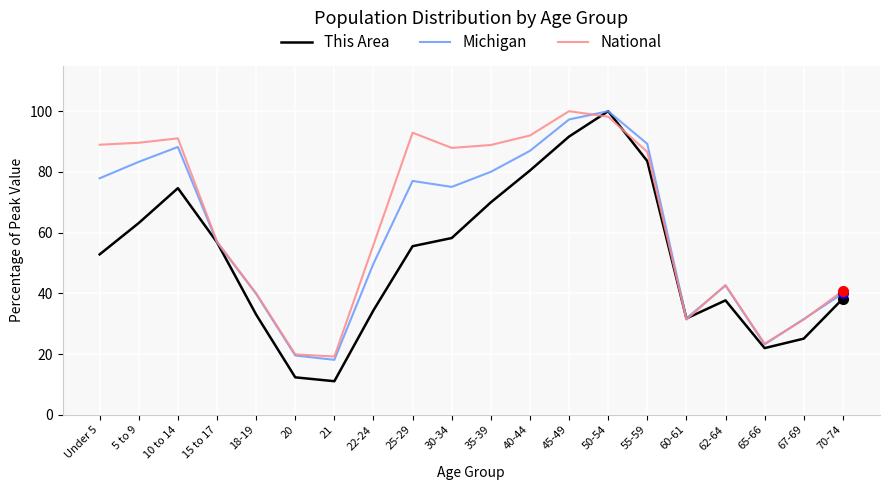

What is the approximate value of This Area at Under 5?

52.8